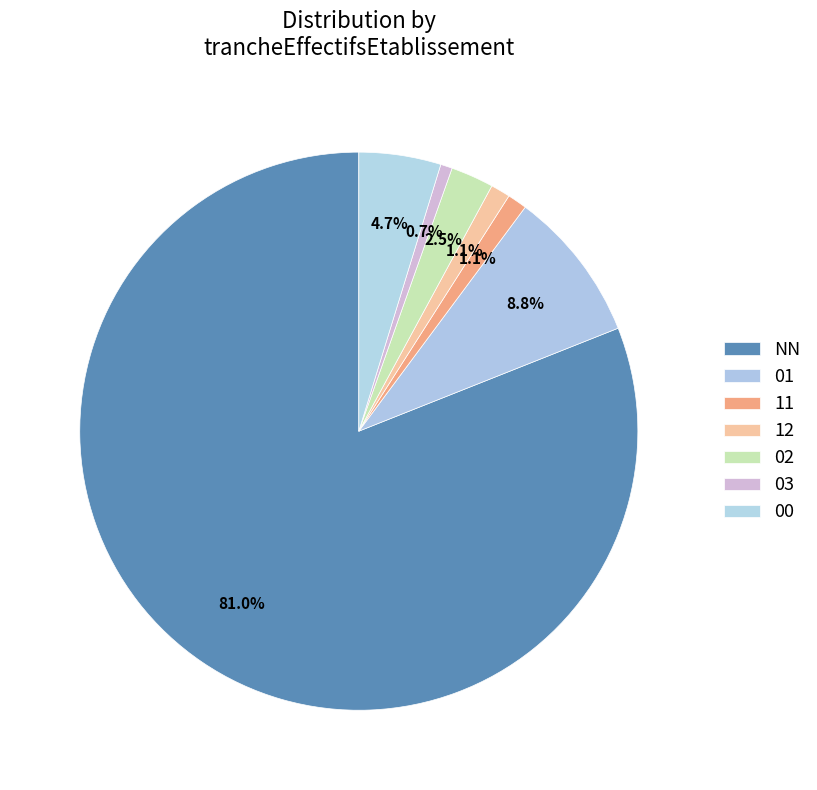

How many segments does this pie chart have?

7